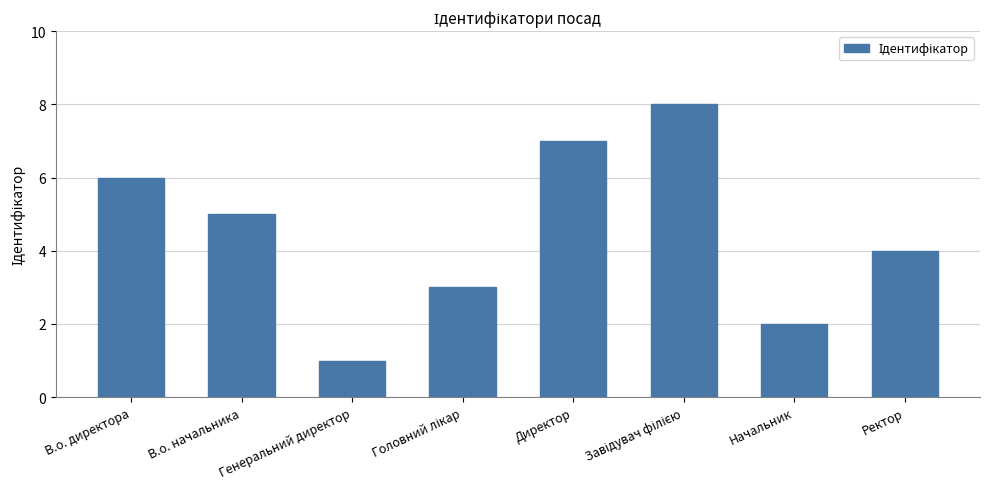

Are the bars grouped side by side (vs. stacked)?

No